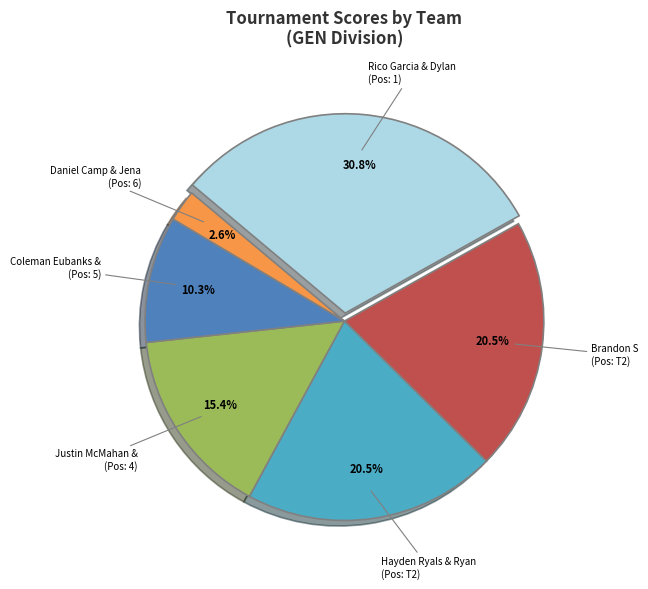

Is there a majority slice in this chart?

No